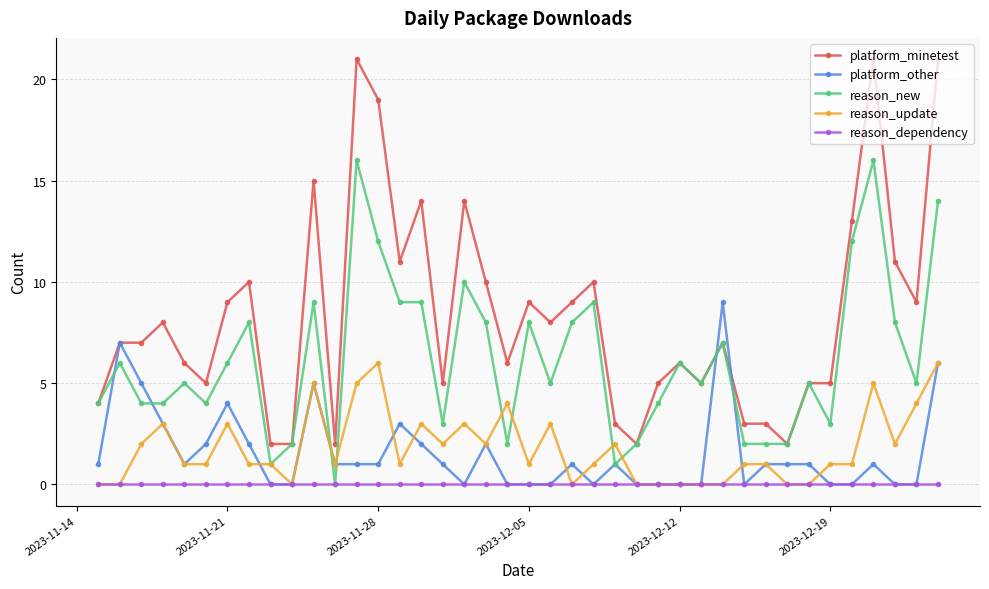

Rank the series by their maximum value, from highest to lowest.

platform_minetest, reason_new, platform_other, reason_update, reason_dependency